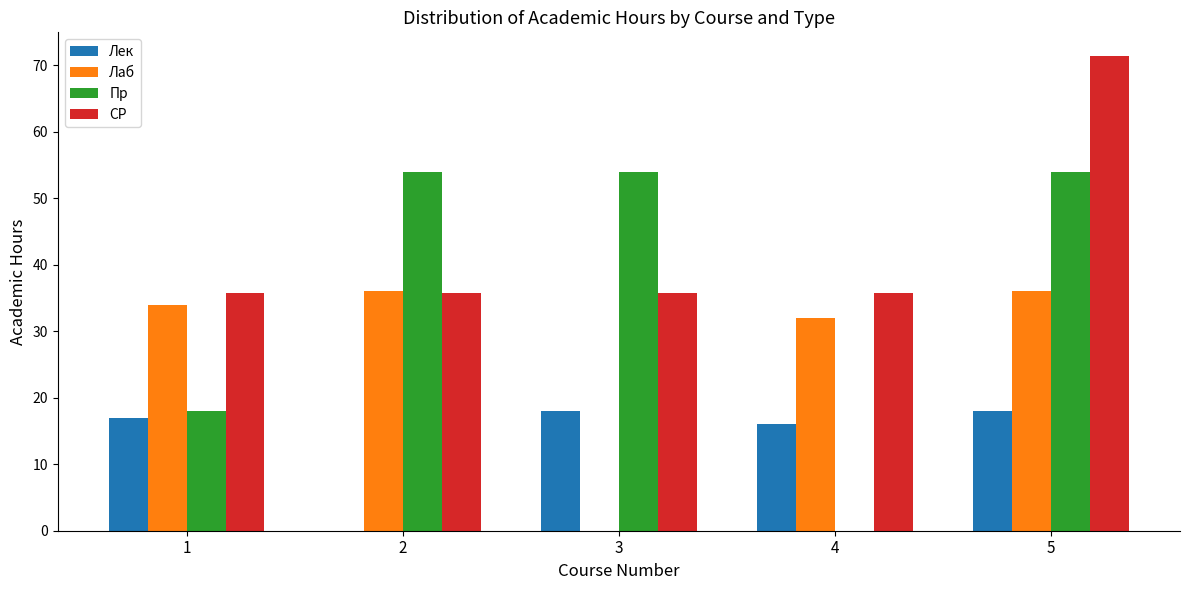

Are the bars grouped side by side (vs. stacked)?

Yes